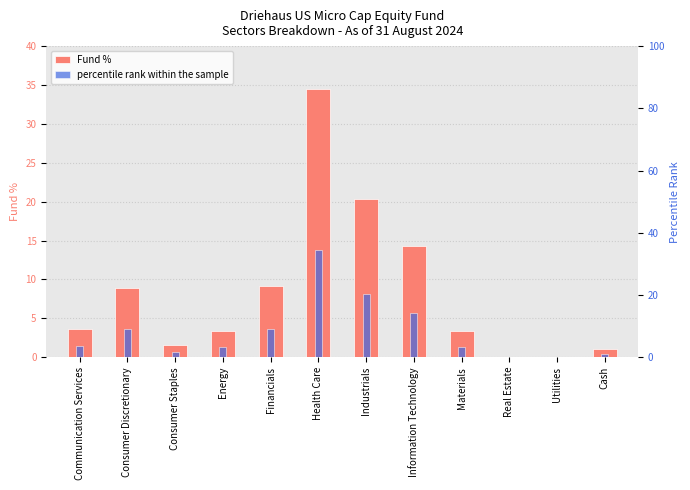

Is it true that percentile rank within the sample equals 17.0 at Health Care?

False